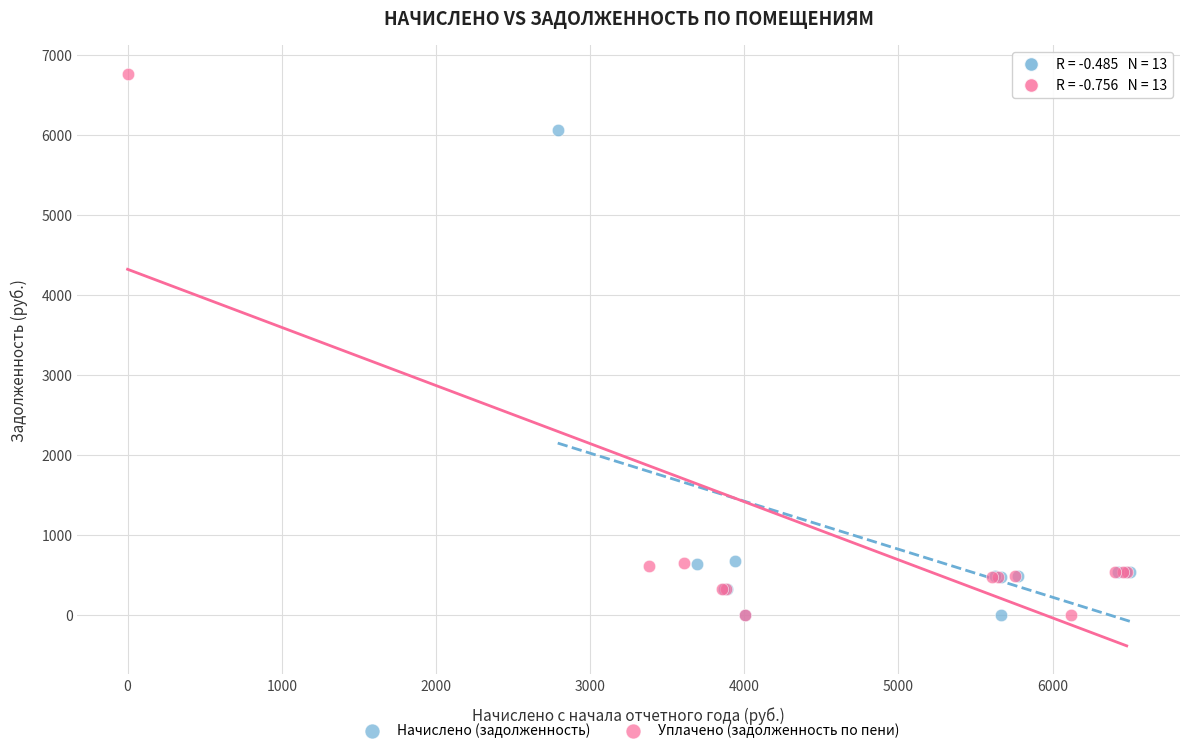

Which series contains the highest Y value?

Уплачено (задолженность по пени)